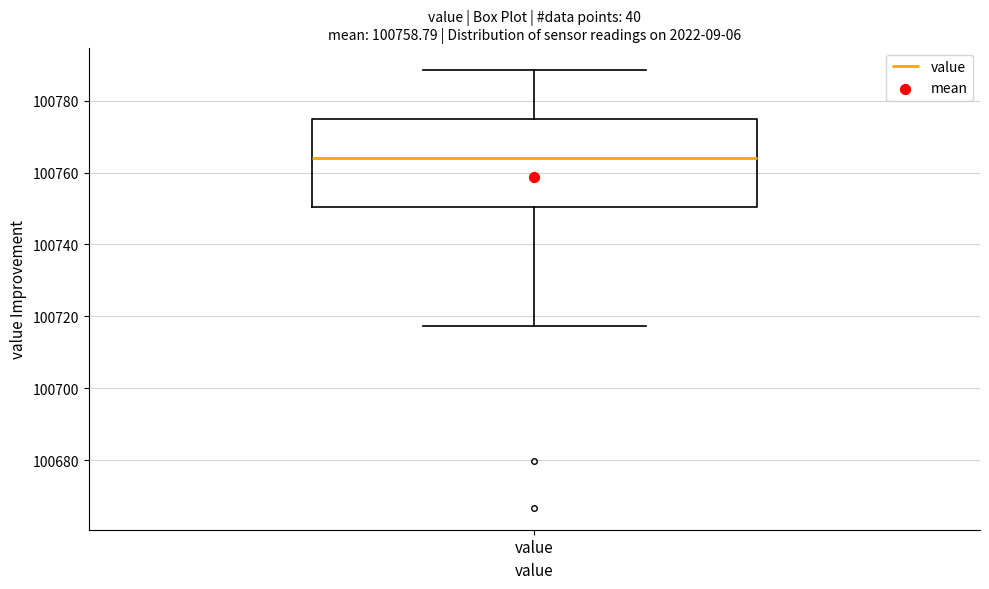

Transcribe this box plot: give where the median line is, the range the box spans, and where the two whiskers end, as read against the y-axis. The values are not printed on the chart, so give them approximately, as read against the axis.

median 100764, box 100750 to 100774, whiskers 100718 to 100788